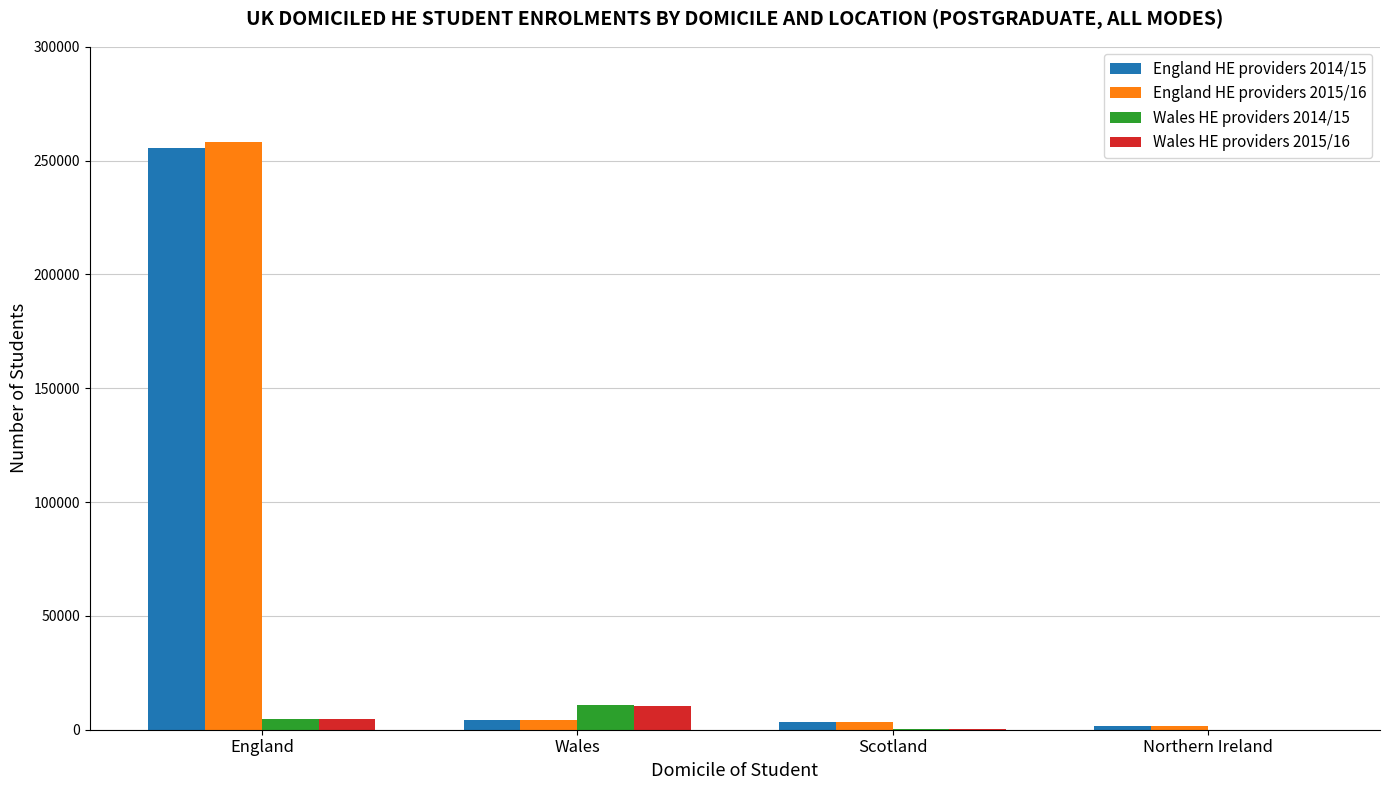

What is the total value across all series at Scotland?

7565